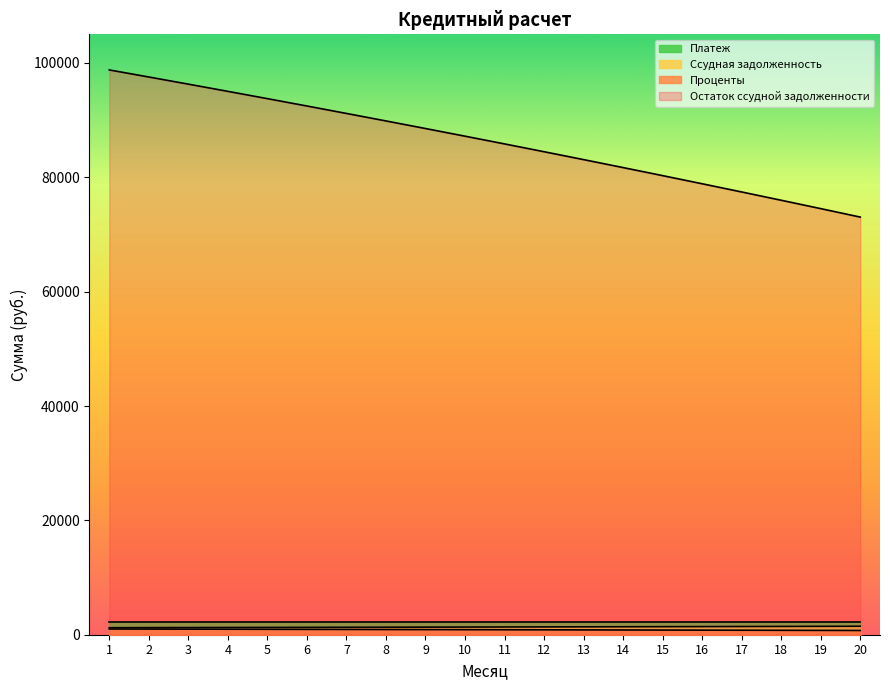

What is the value of the Проценты point at the 18th from the left?

774.3